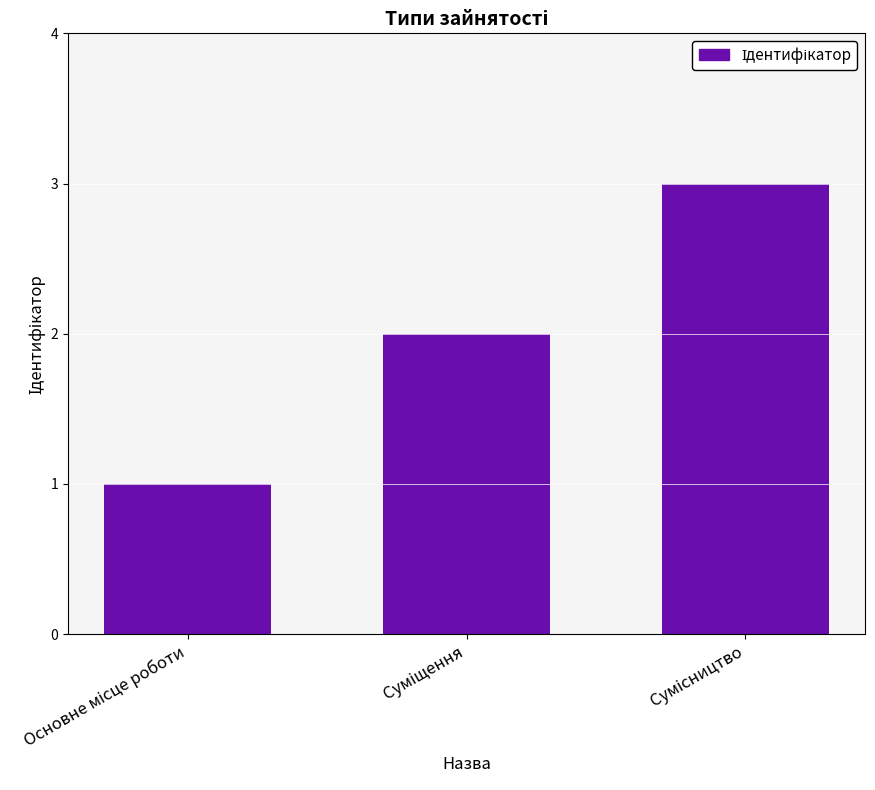

What is the greatest value displayed?

3